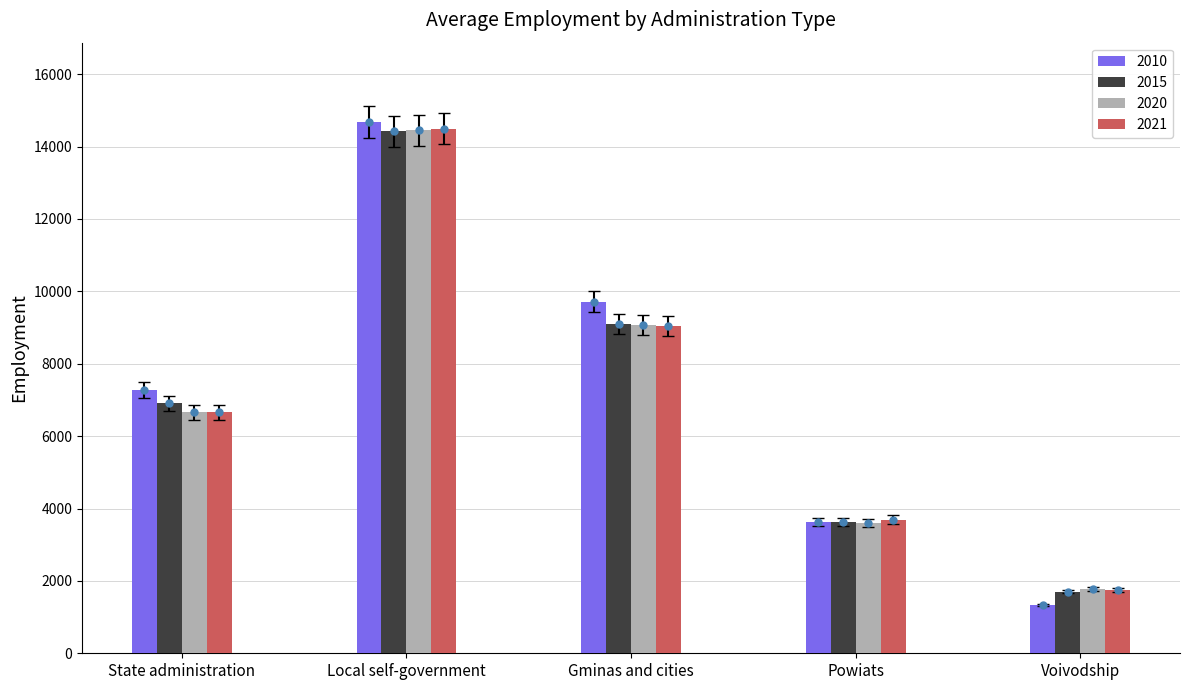

What is the label of the 3rd bar from the right?

Gminas and cities